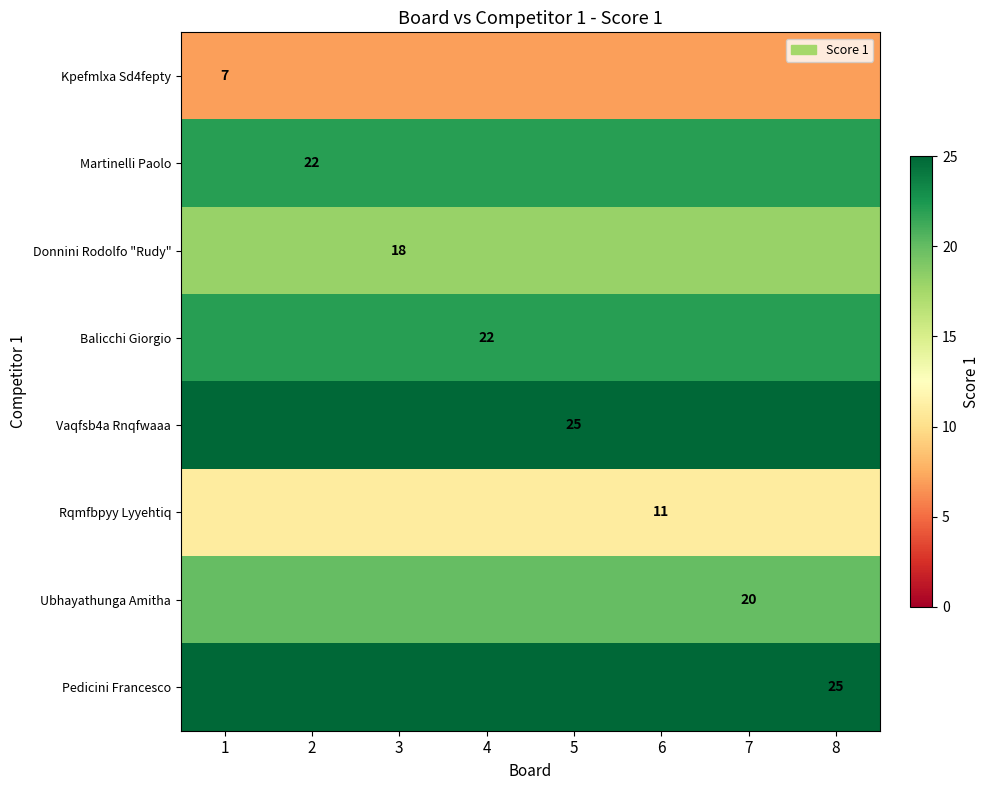

True or false: Balicchi Giorgio has a value of 31 at 4.

False